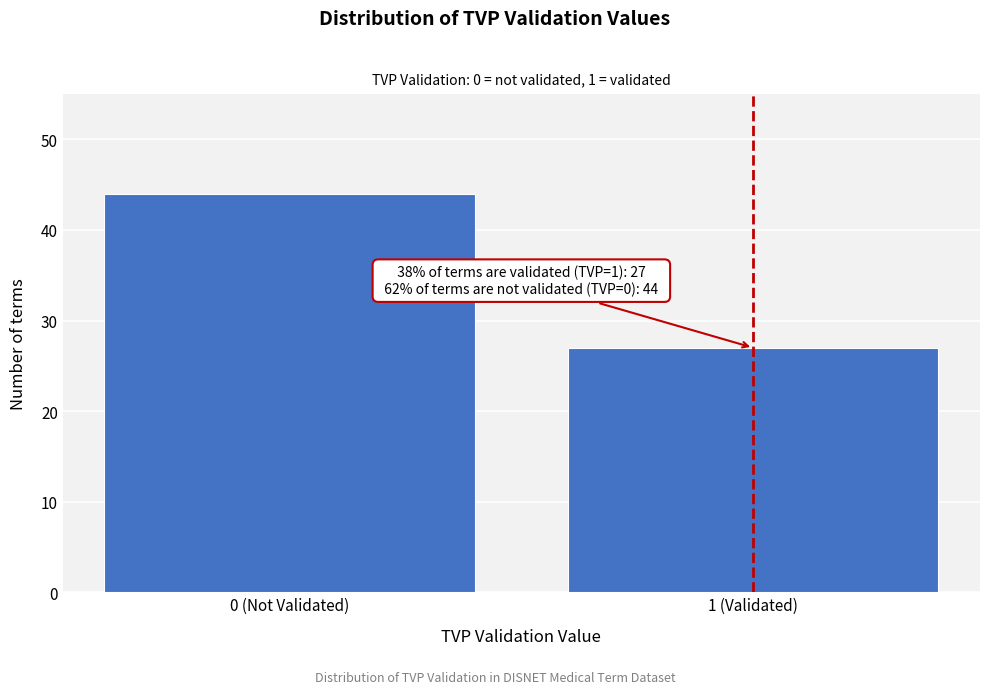

Reading left to right, extract all data points from this chart.

44	27